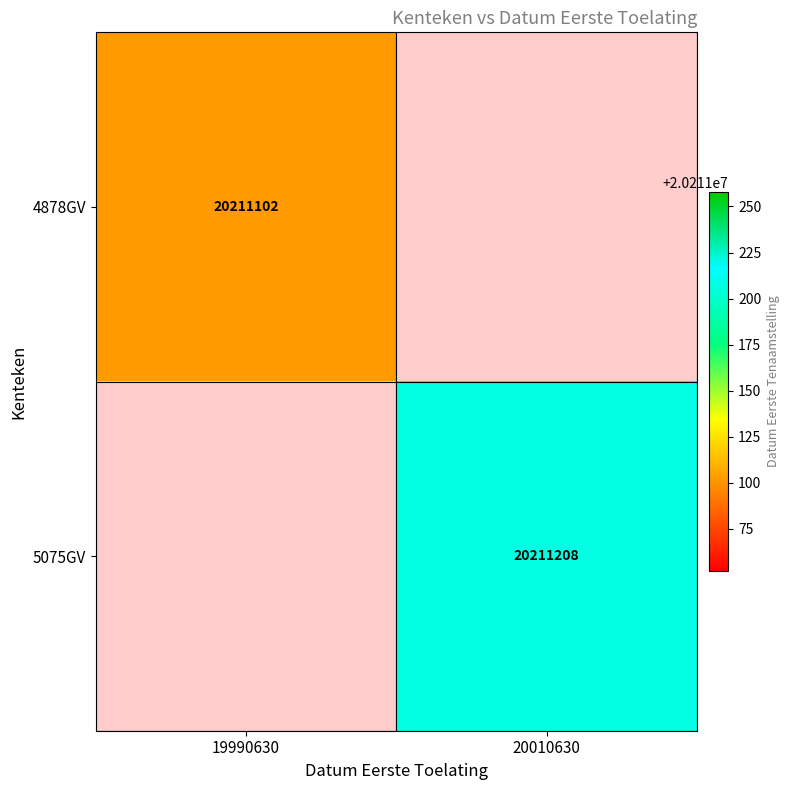

Is it true that 4878GV equals 12251825 at 19990630?

False